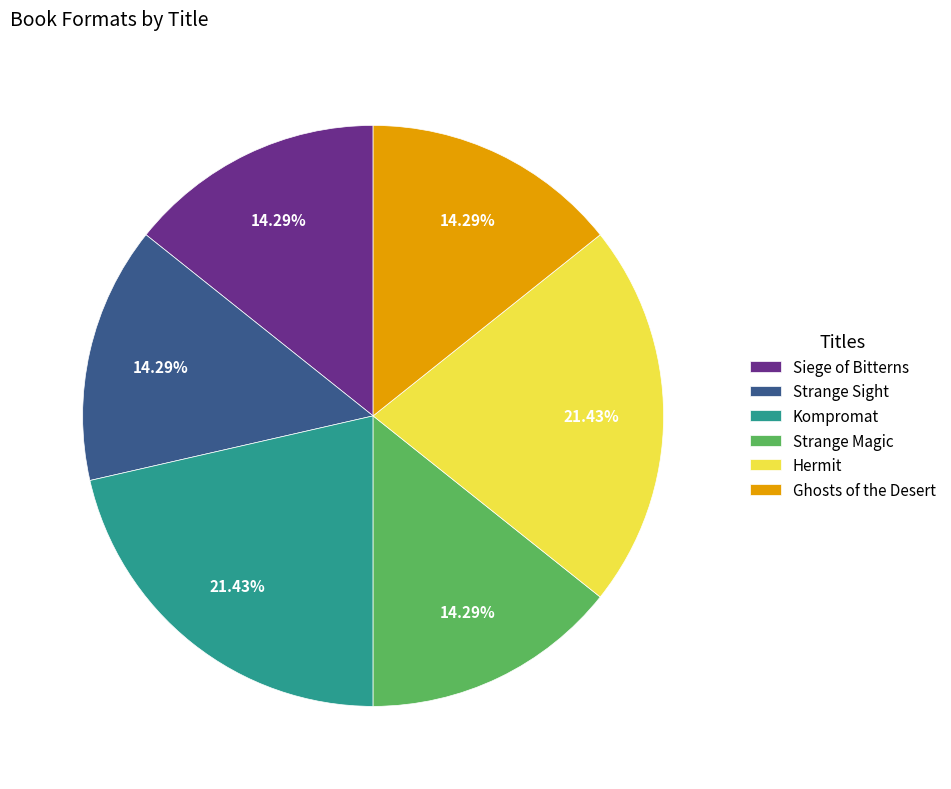

What percentage is the Kompromat slice, to the nearest percent?

21%